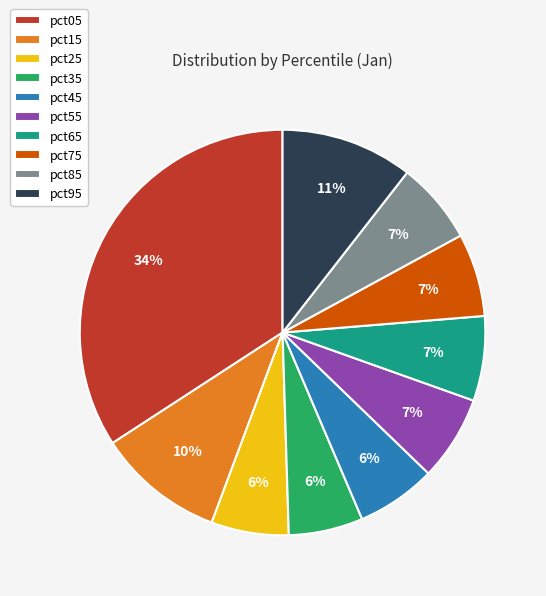

How many segments does this pie chart have?

10